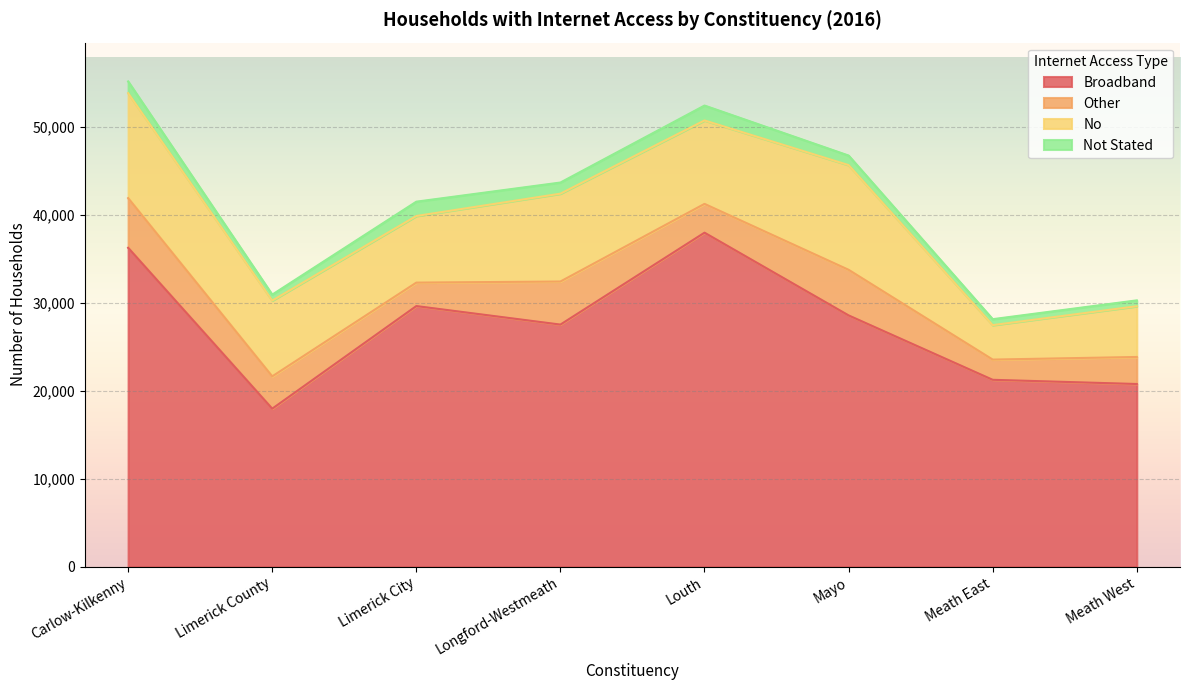

What is the total value across all series at Louth?

52464